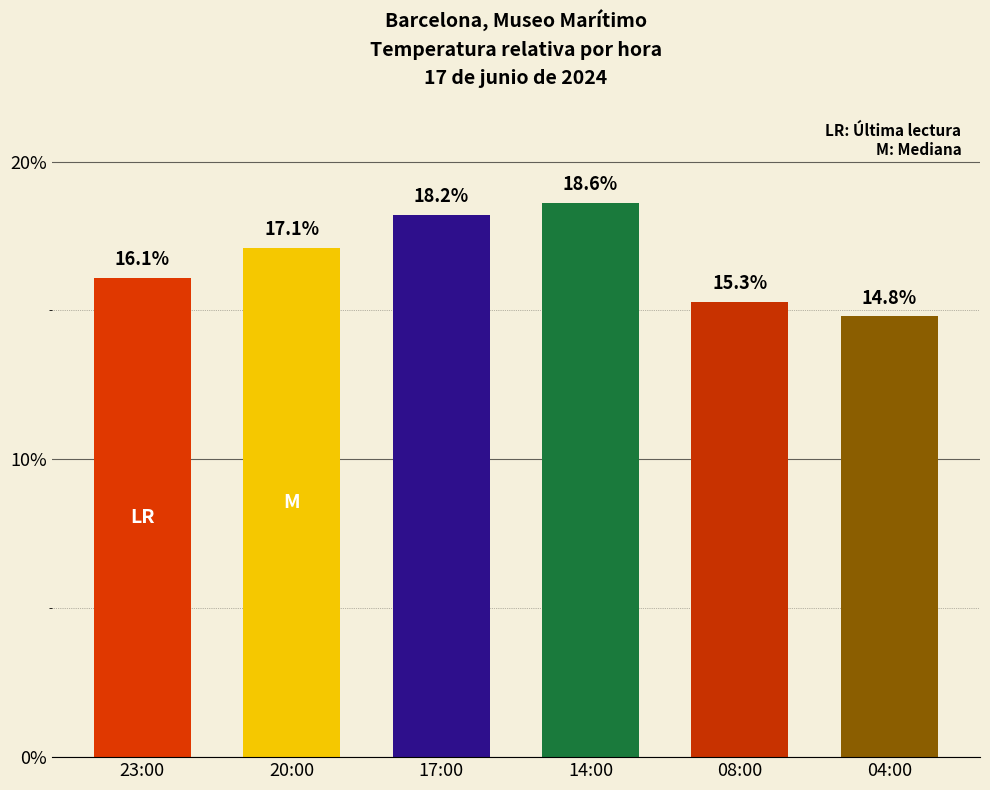

Reading left to right, extract all data points from this chart.

16.1	17.1	18.2	18.6	15.3	14.8